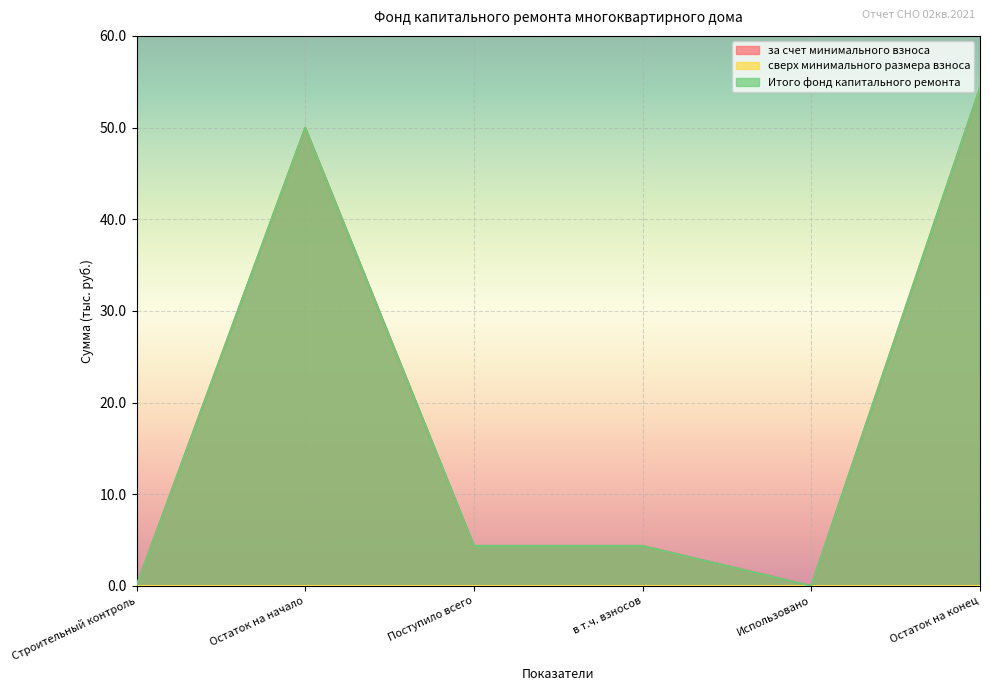

Which category has the highest value in the за счет минимального взноса series?

Остаток на конец